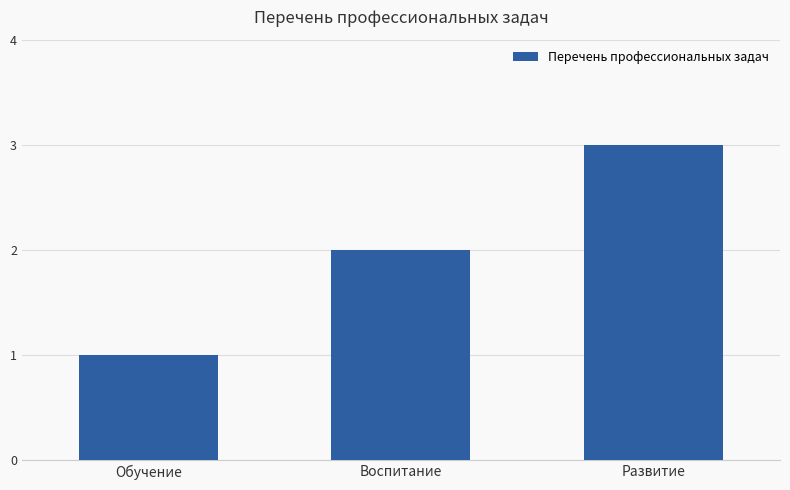

At which category does the chart reach its peak across all series?

Развитие